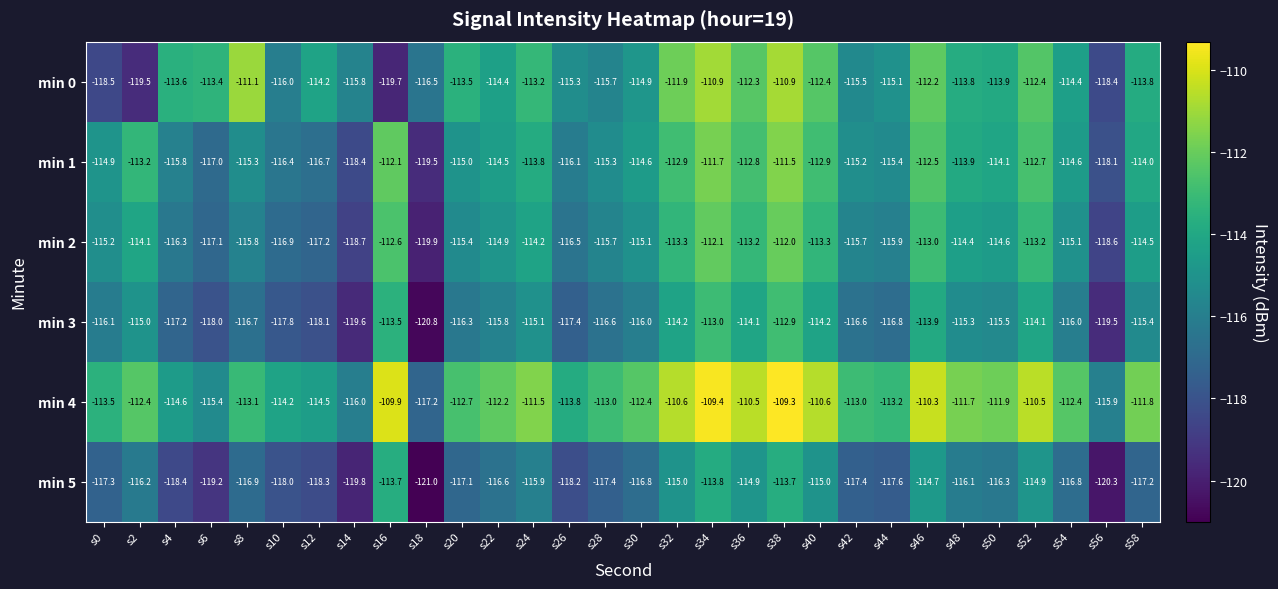

How many data points in min 5 are less than -116?

21